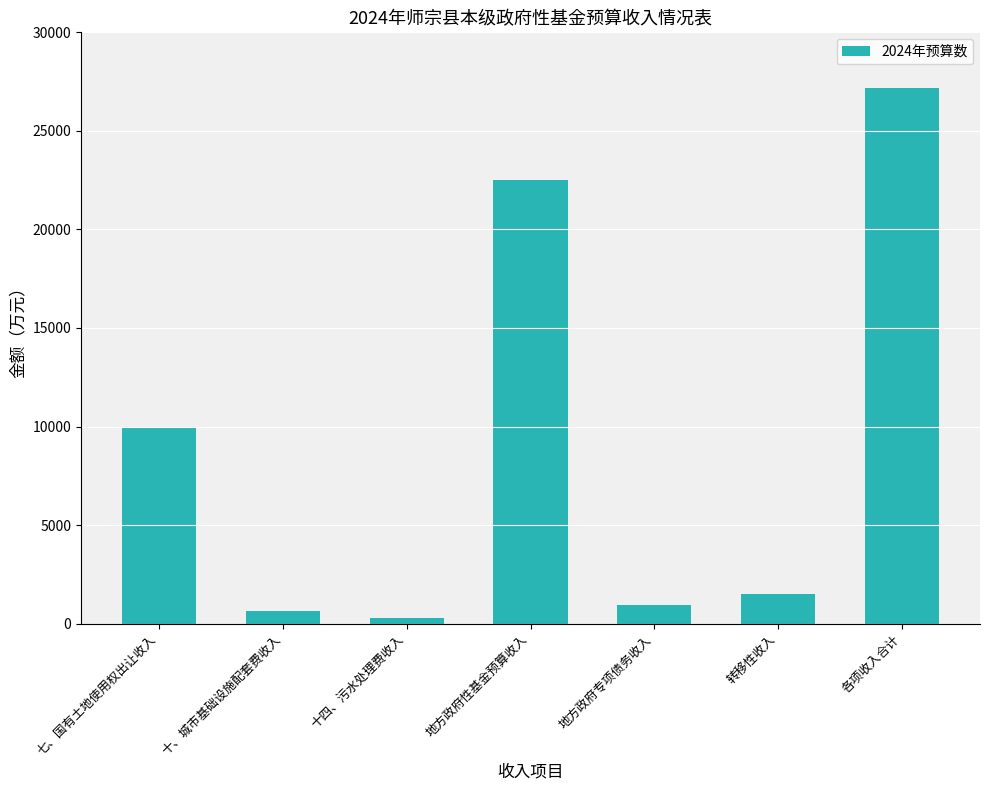

At which label does the data first exceed 1500?

七、国有土地使用权出让收入